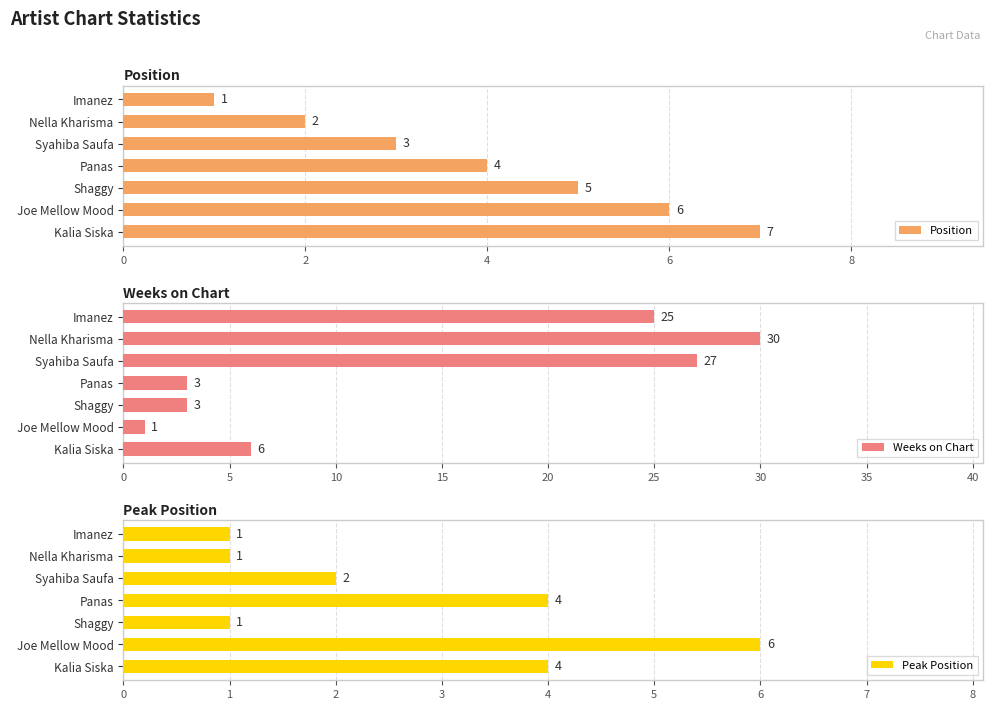

List the labels in order of Position value, largest first.

Kalia Siska, Joe Mellow Mood, Shaggy, Panas, Syahiba Saufa, Nella Kharisma, Imanez